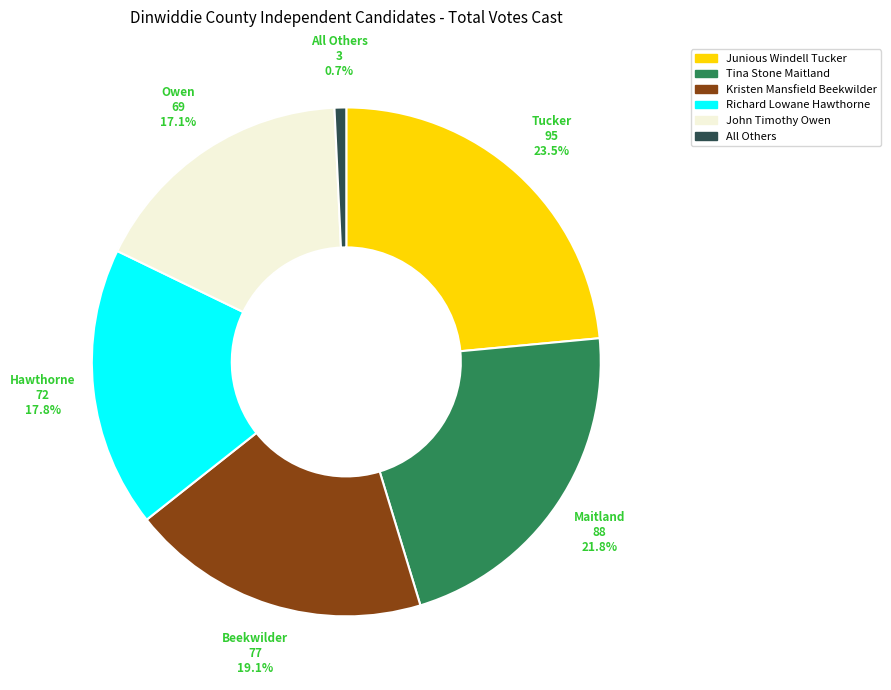

Is the sum of All Others and Richard Lowane Hawthorne greater than half?

No